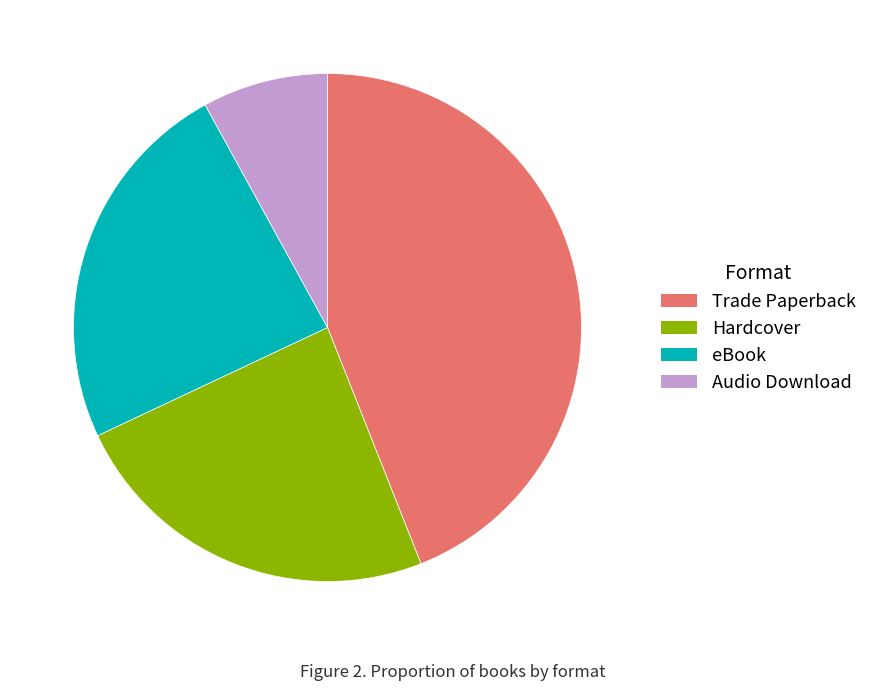

Is the sum of Audio Download and eBook greater than half?

No